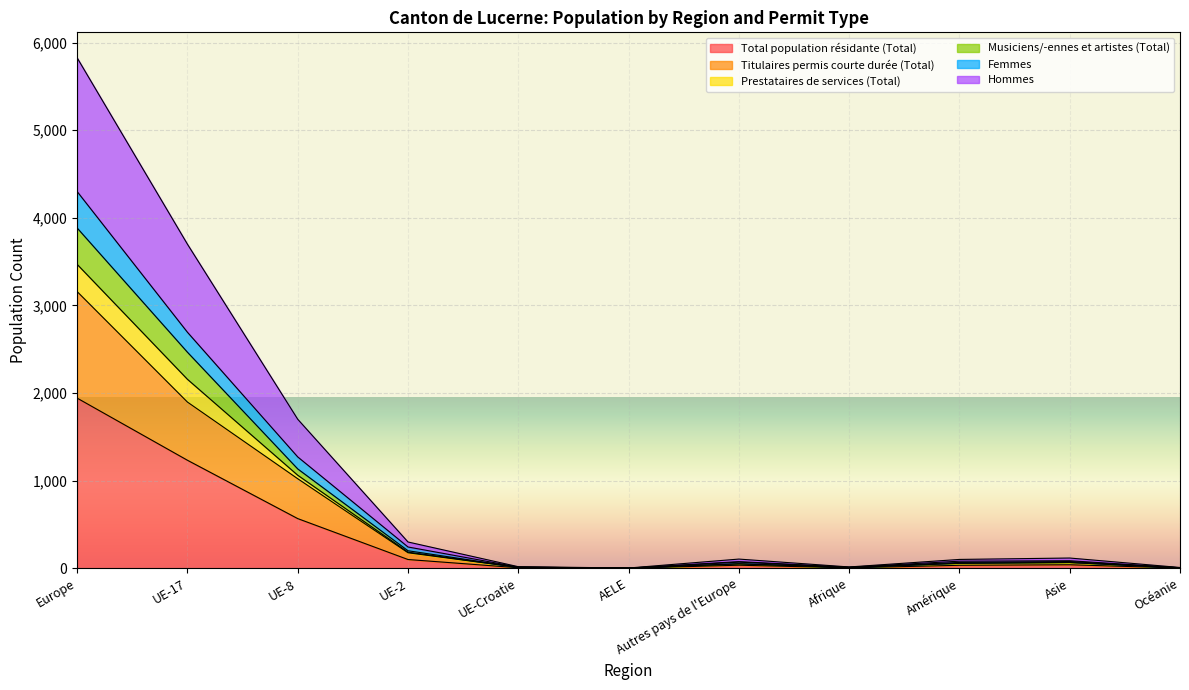

At how many categories does at least one series exceed 2504?

2